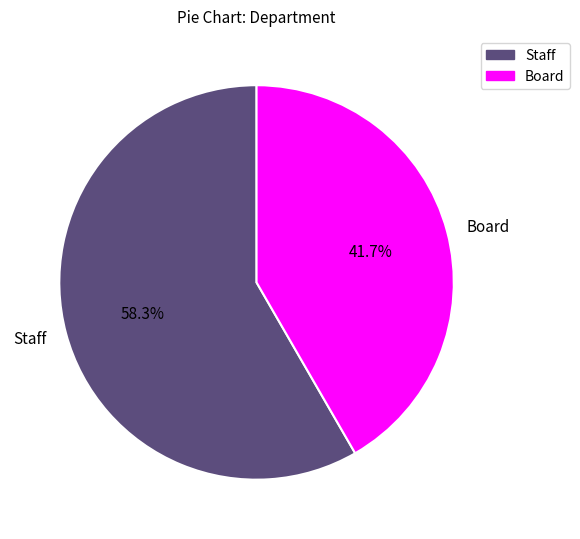

Is Staff the majority of the pie?

Yes